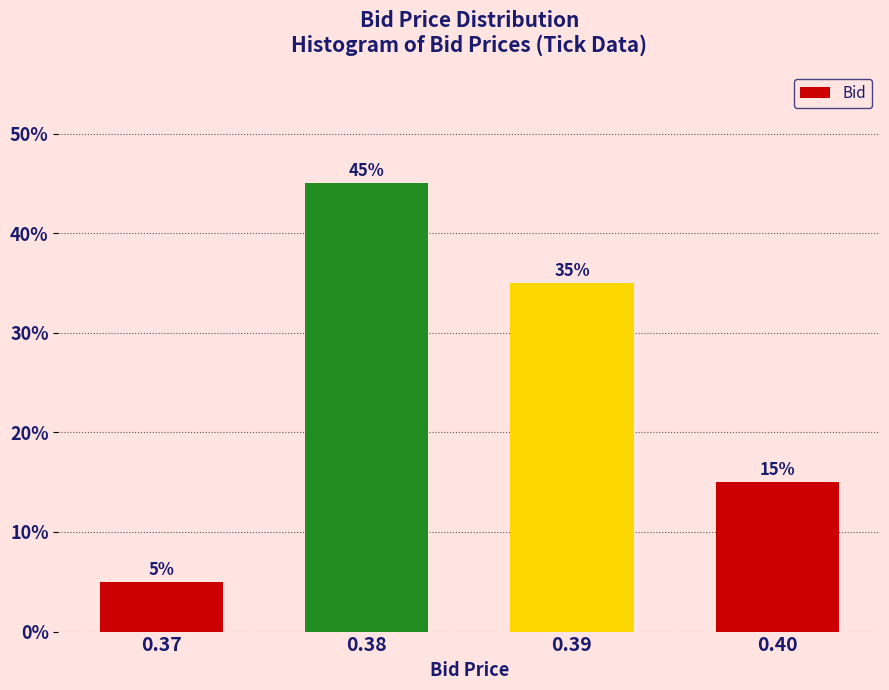

Reading left to right, what are all the values shown in this chart?

0.37=5	0.38=45	0.39=35	0.40=15